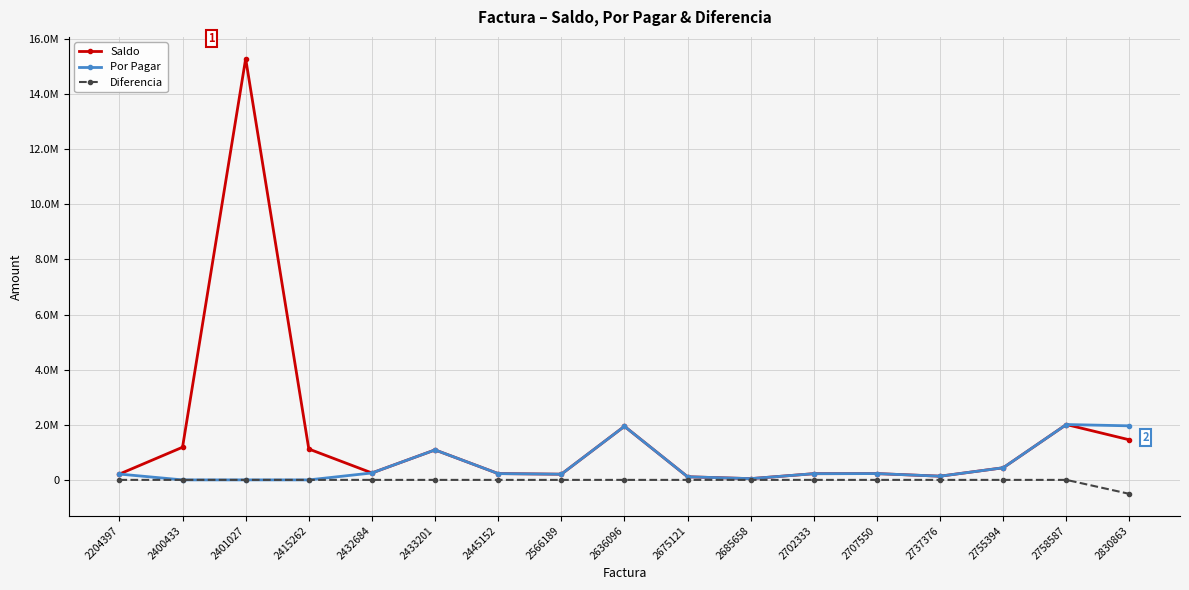

Is this an area chart (filled region under the line)?

No